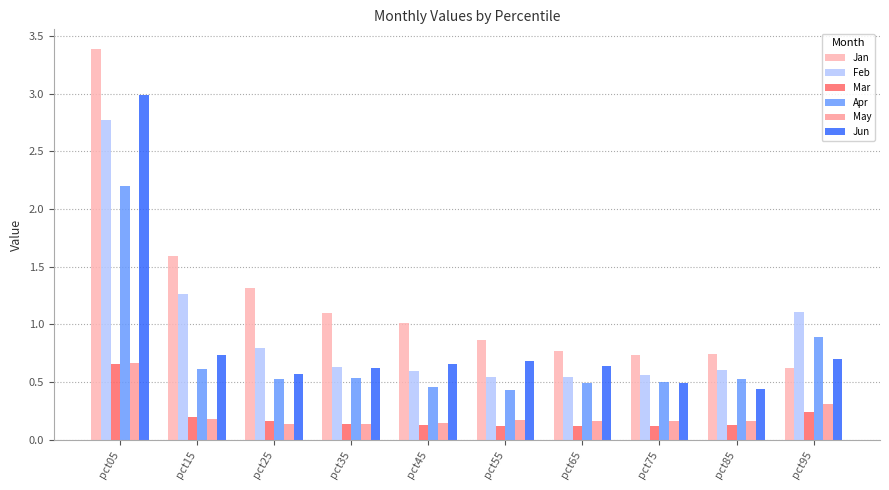

At how many categories does at least one series exceed 0?

10